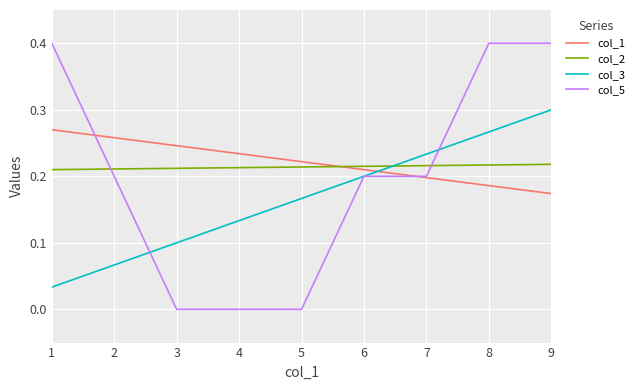

True or false: col_2 and col_5 cross at least once.

True